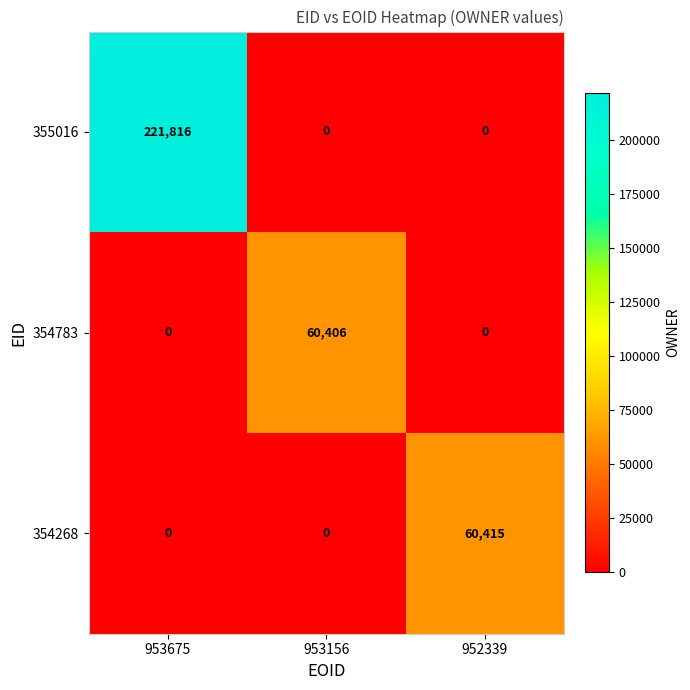

What is the maximum value shown in the chart?

221816